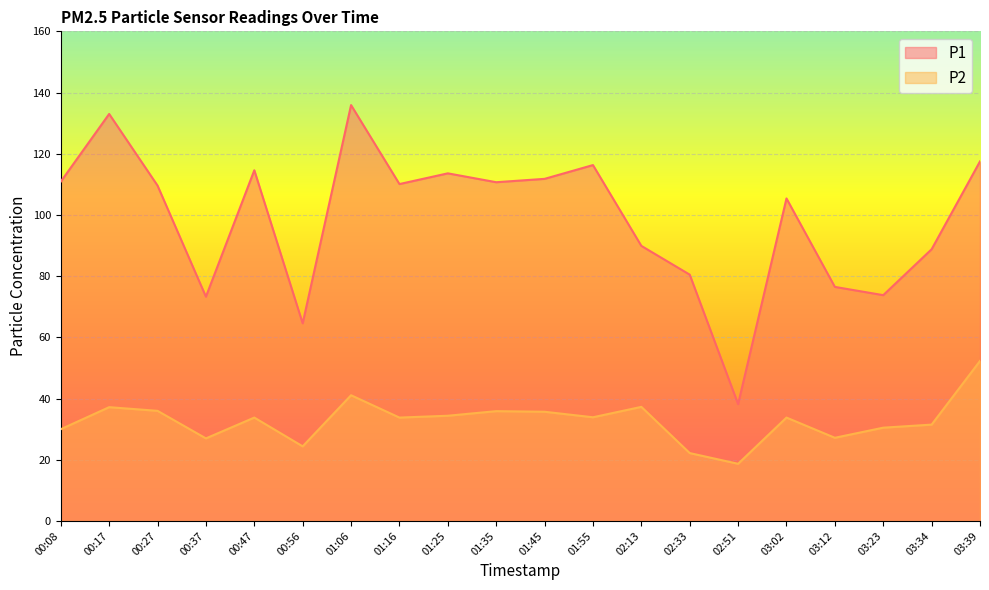

How many lines are shown in the chart?

2